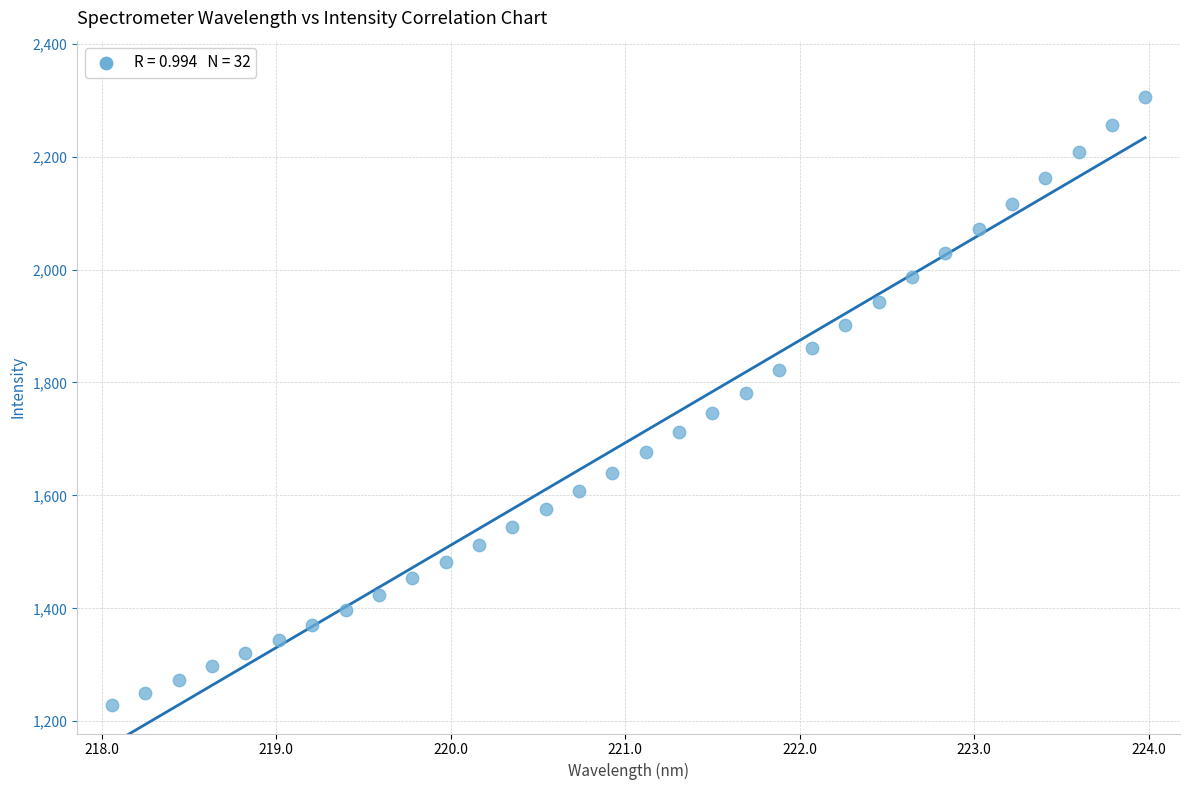

What is the range of Y values (max minus min)?

1077.2